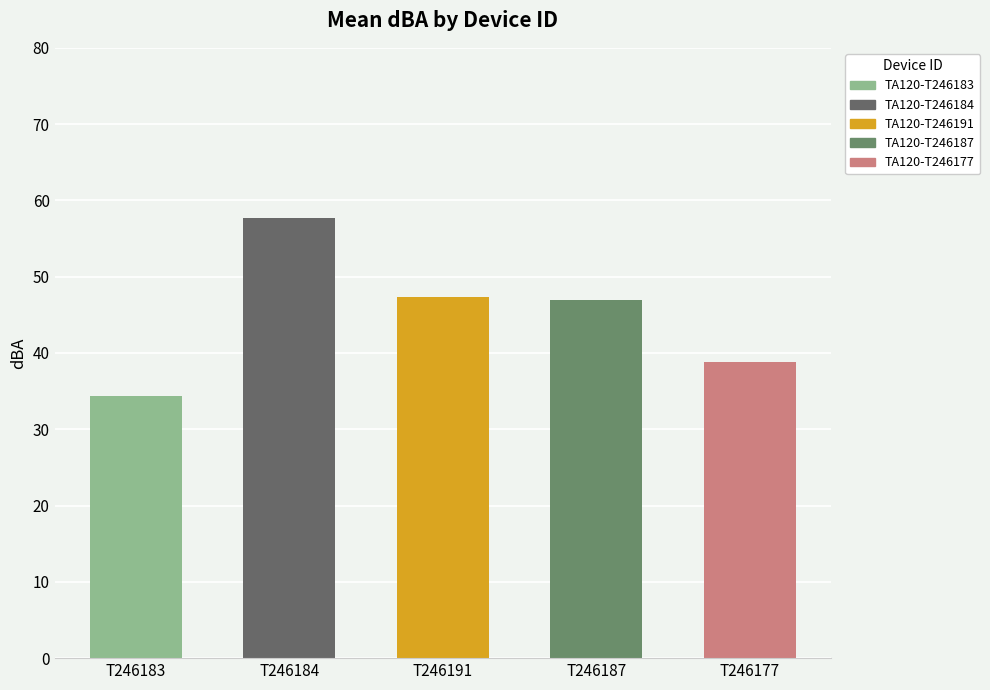

At which category does the chart reach its peak across all series?

T246184